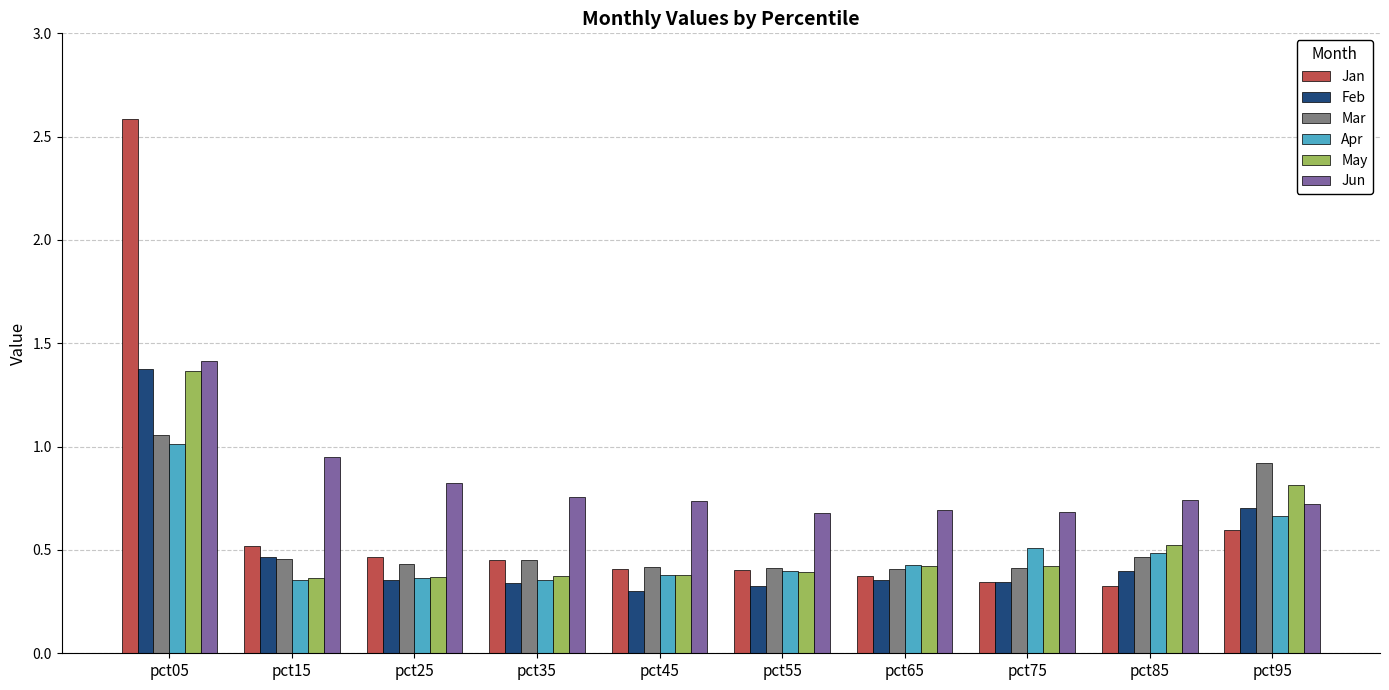

What is the maximum value shown in the chart?

2.6